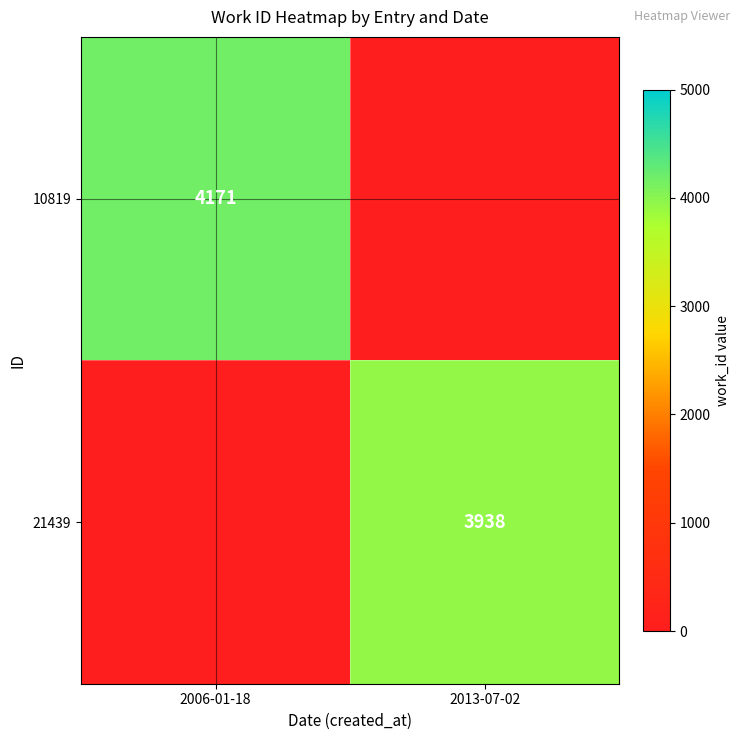

True or false: 10819 has a value of 4171 at 2006-01-18.

True